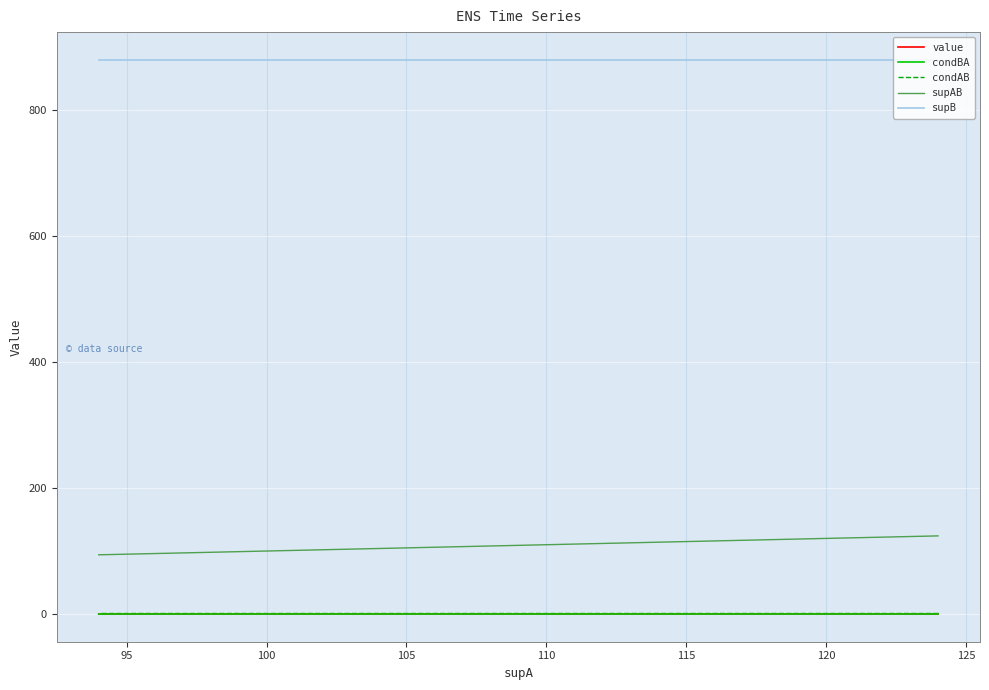

True or false: supAB and supB cross at least once.

False